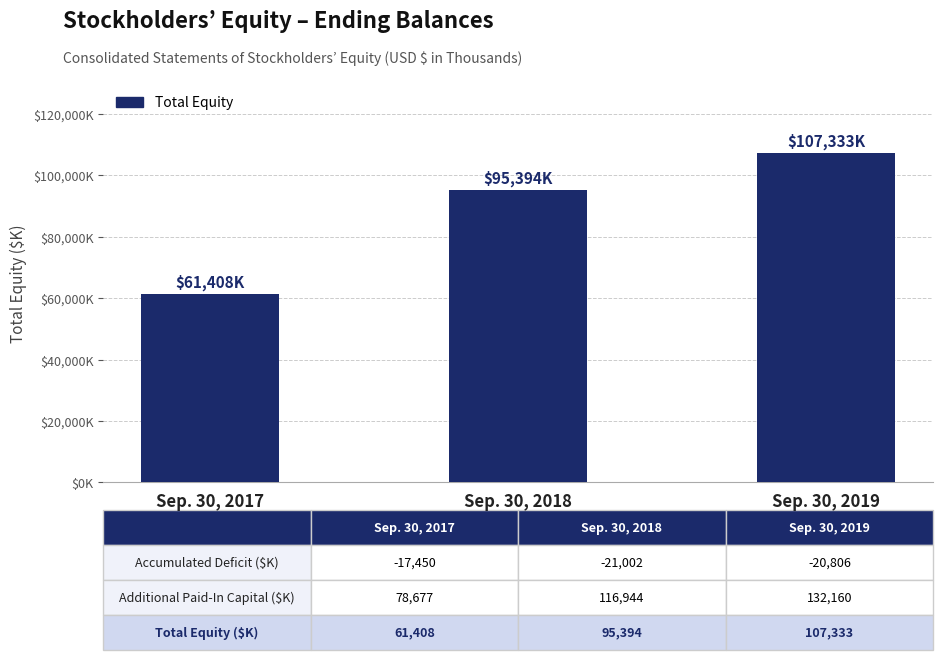

At which label is the value closest to 84370?

Sep. 30, 2018